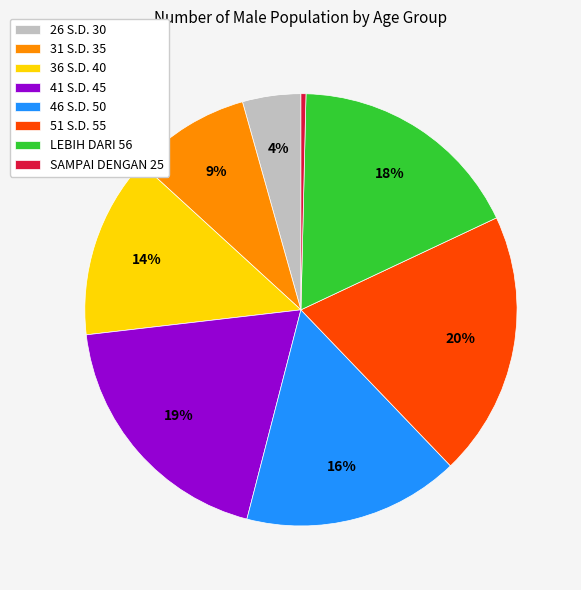

To the nearest percent, what is the combined percentage of 41 S.D. 45 and LEBIH DARI 56?

37%